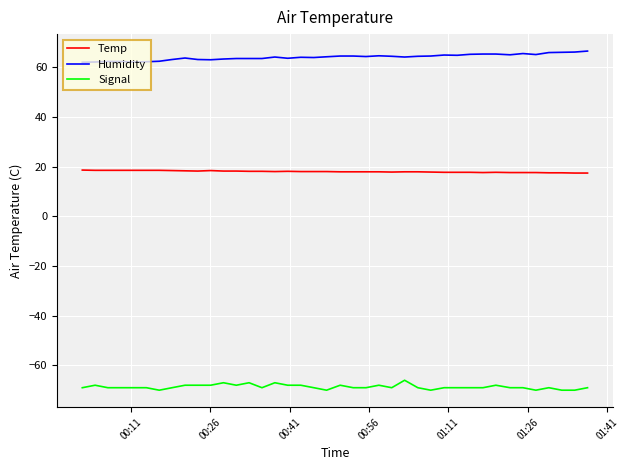

What is the highest value of the Signal series?

-66.0